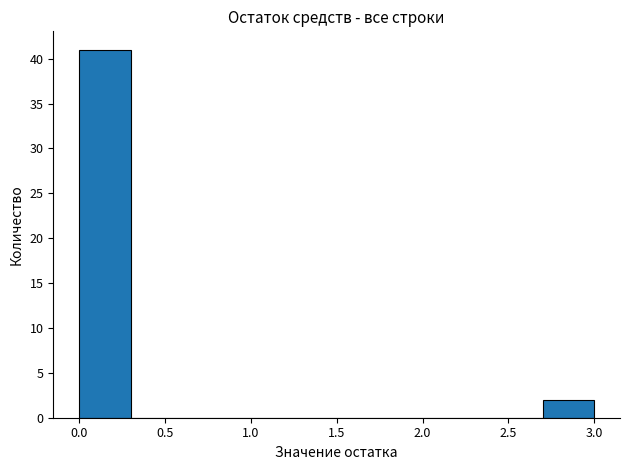

Reading left to right, list every bar in this chart as the range it spans on the x-axis followed by its height. The values are not printed on the chart, so give them approximately, as read against the axis.

0.0 to 0.3: 41
0.3 to 0.6: 0
0.6 to 0.9: 0
0.9 to 1.2: 0
1.2 to 1.5: 0
1.5 to 1.8: 0
1.8 to 2.1: 0
2.1 to 2.4: 0
2.4 to 2.7: 0
2.7 to 3.0: 2